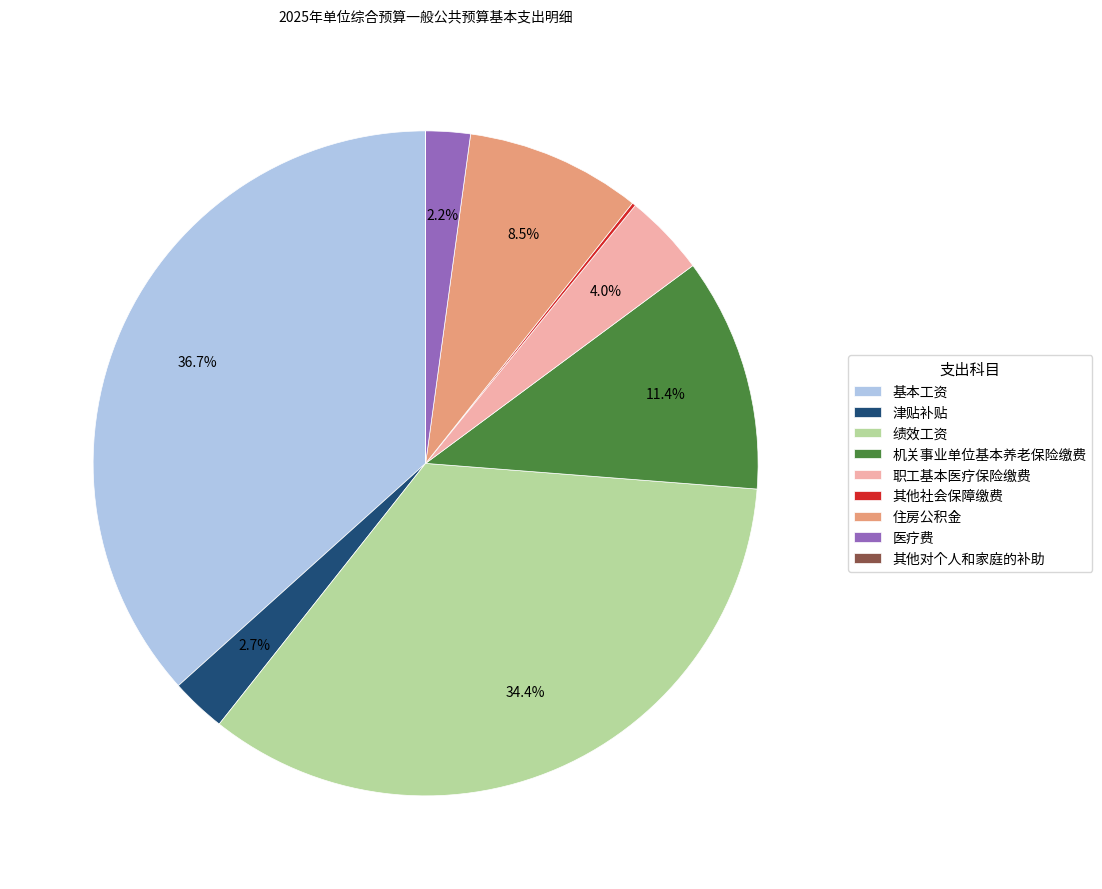

Is there any slice that represents more than half of the pie?

No